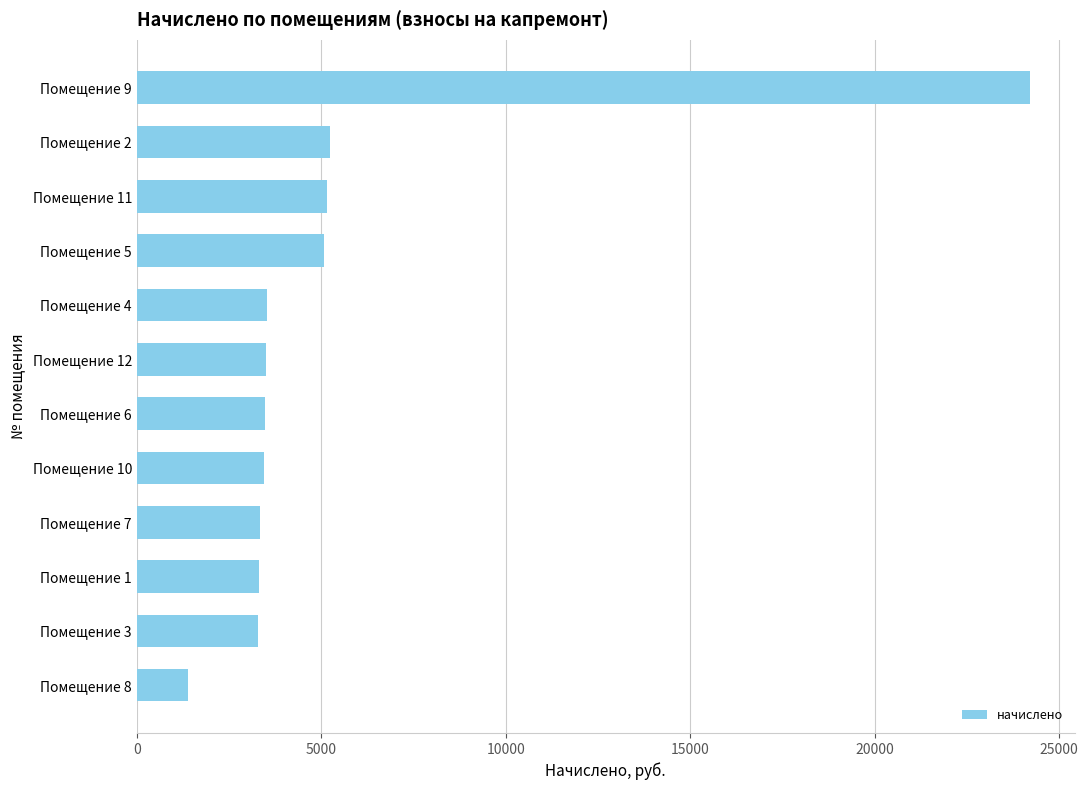

What is the difference between the second highest and minimum values?

3829.8